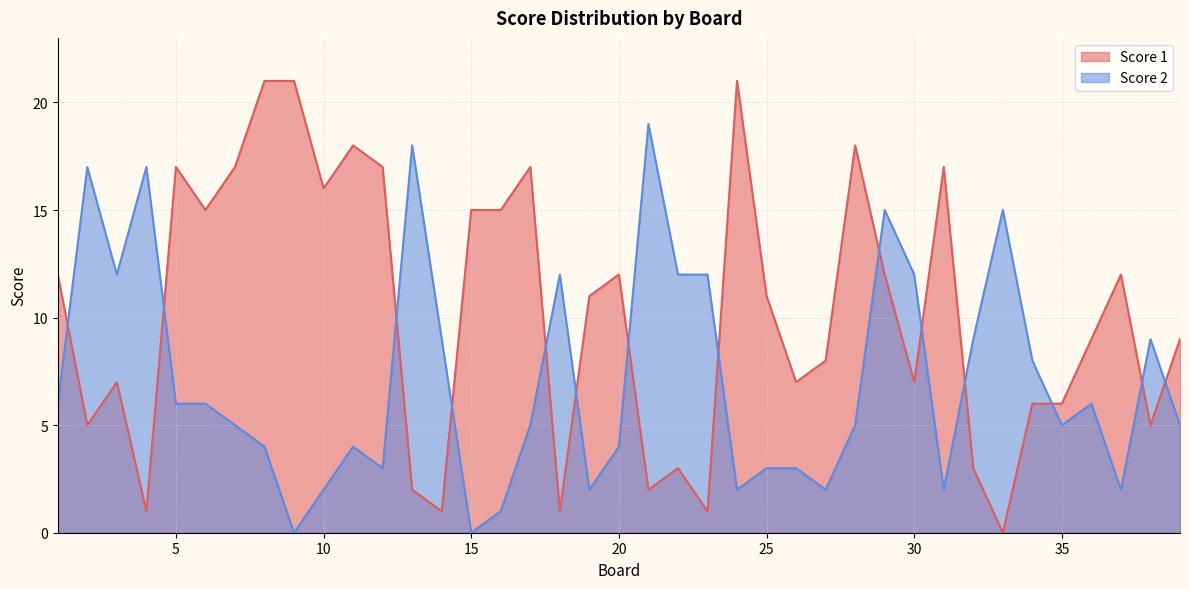

Which series has the largest total across all categories?

Score 1